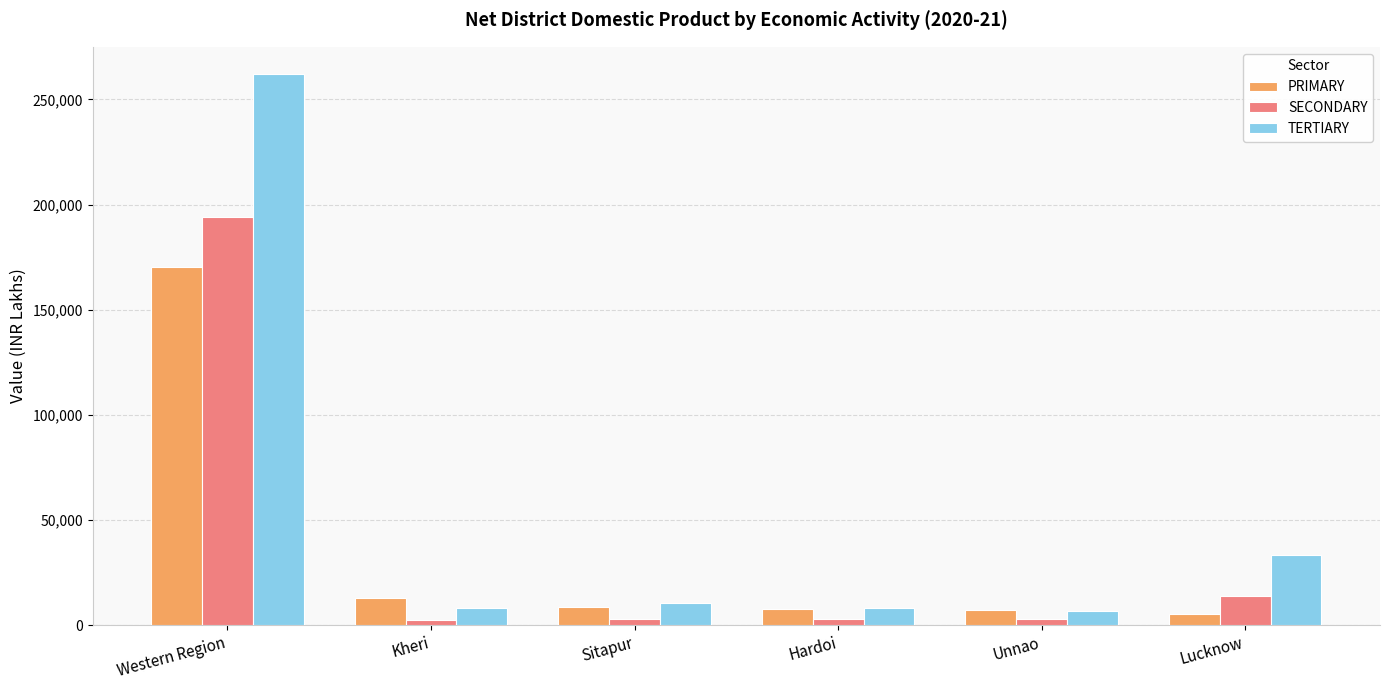

What is the value of the PRIMARY bar at the 1st from the left?

170345.5